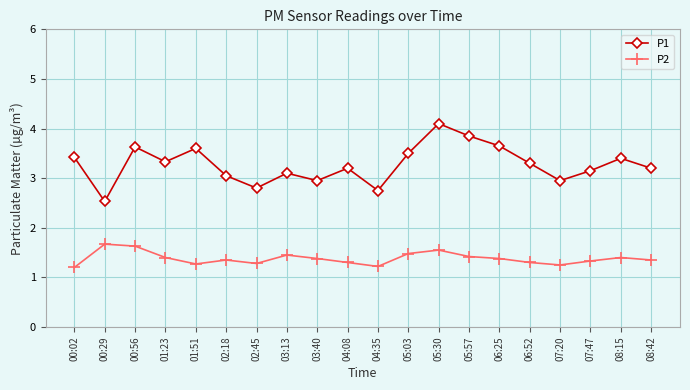

The value of P2 at 04:08 is 1.3. True or false?

True